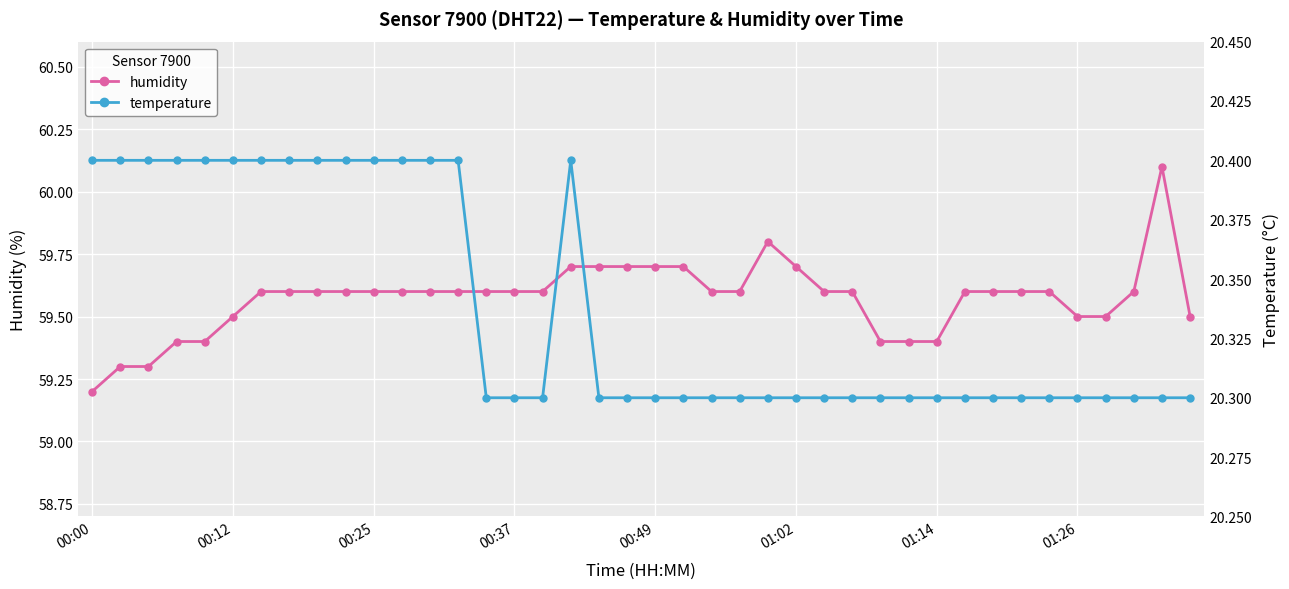

Reading left to right, extract all data points from this chart.

humidity: 59.2	59.3	59.3	59.4	59.4	59.5	59.6	59.6	59.6	59.6	59.6	59.6	59.6	59.6	59.6	59.6	59.6	59.7	59.7	59.7	59.7	59.7	59.6	59.6	59.8	59.7	59.6	59.6	59.4	59.4	59.4	59.6	59.6	59.6	59.6	59.5	59.5	59.6	60.1	59.5
temperature: 20.4	20.4	20.4	20.4	20.4	20.4	20.4	20.4	20.4	20.4	20.4	20.4	20.4	20.4	20.3	20.3	20.3	20.4	20.3	20.3	20.3	20.3	20.3	20.3	20.3	20.3	20.3	20.3	20.3	20.3	20.3	20.3	20.3	20.3	20.3	20.3	20.3	20.3	20.3	20.3